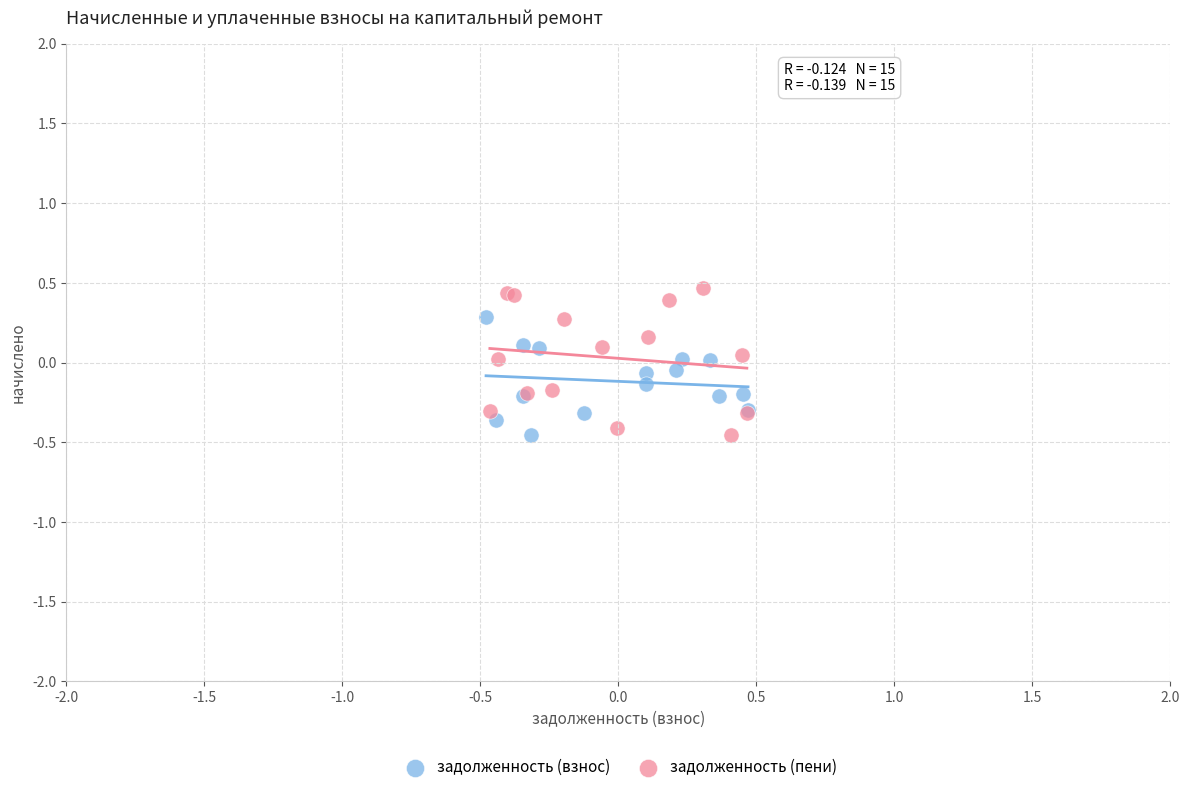

Which series has the widest spread of Y values?

задолженность (пени)